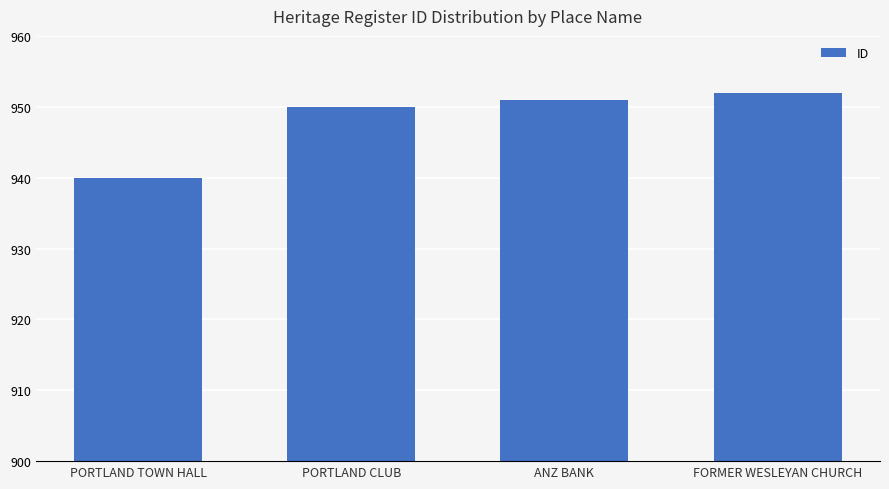

Rank the categories by value from lowest to highest.

PORTLAND TOWN HALL, PORTLAND CLUB, ANZ BANK, FORMER WESLEYAN CHURCH